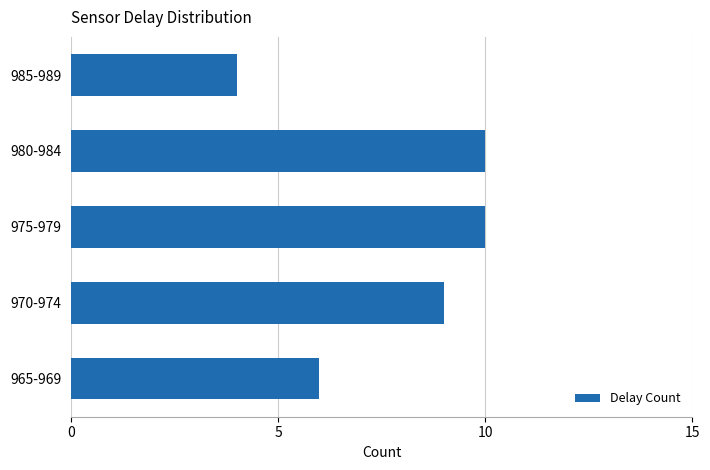

What is the greatest value displayed?

10